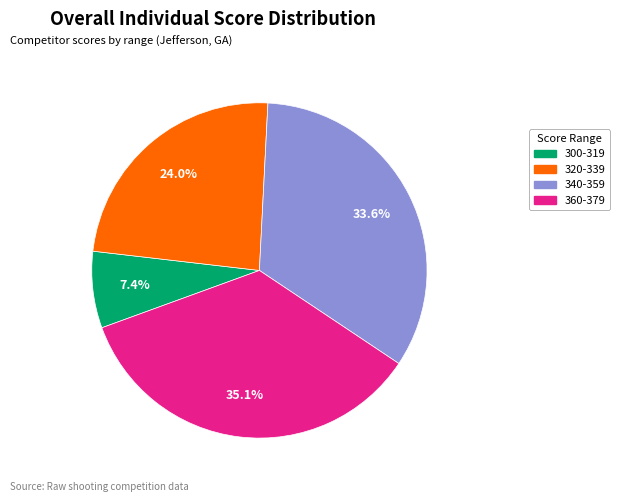

Does any single category account for the majority?

No